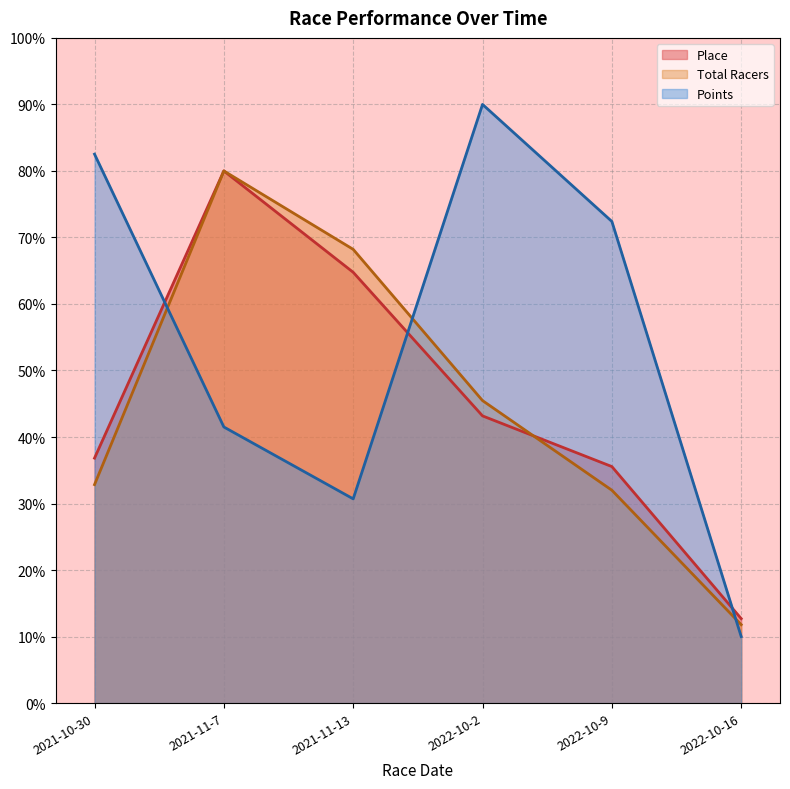

True or false: Place has more than 1 interior local peaks.

False